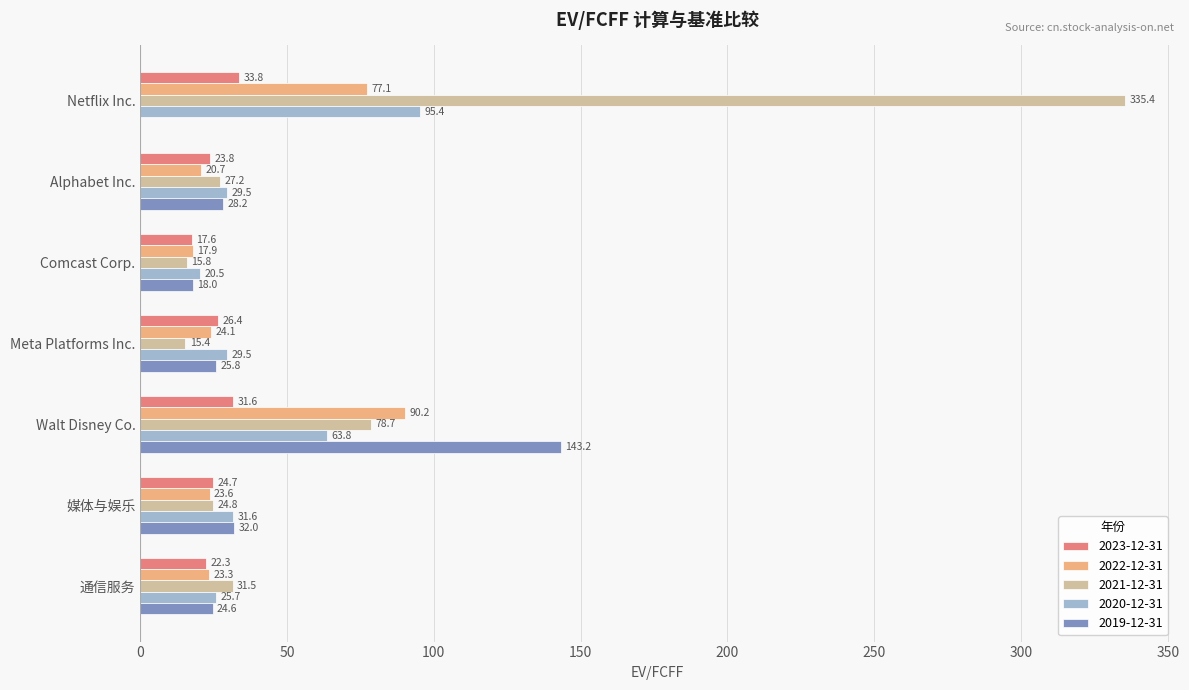

What is the sum of all 2021-12-31 values?

528.7